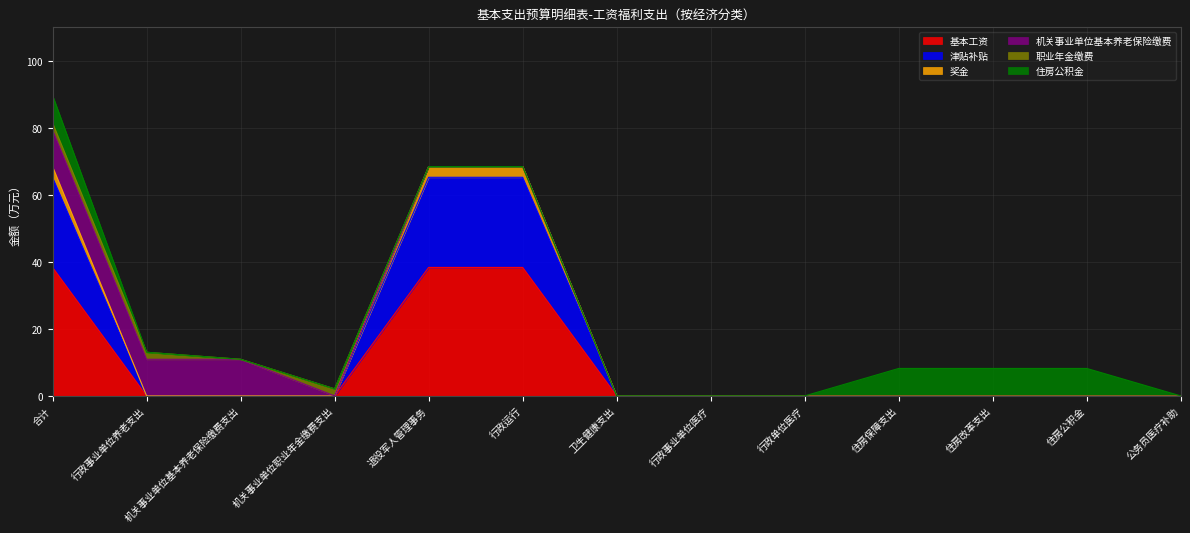

What is the total value across all series at 行政运行?

68.5